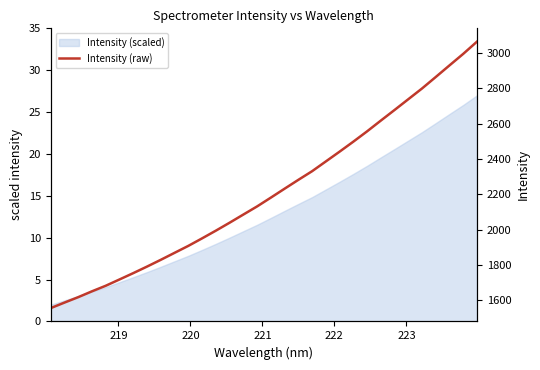

What is the average value?

2211.1